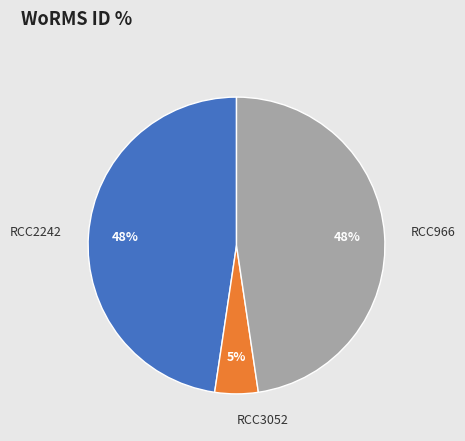

Is it true that RCC966 is 53% of the pie?

False